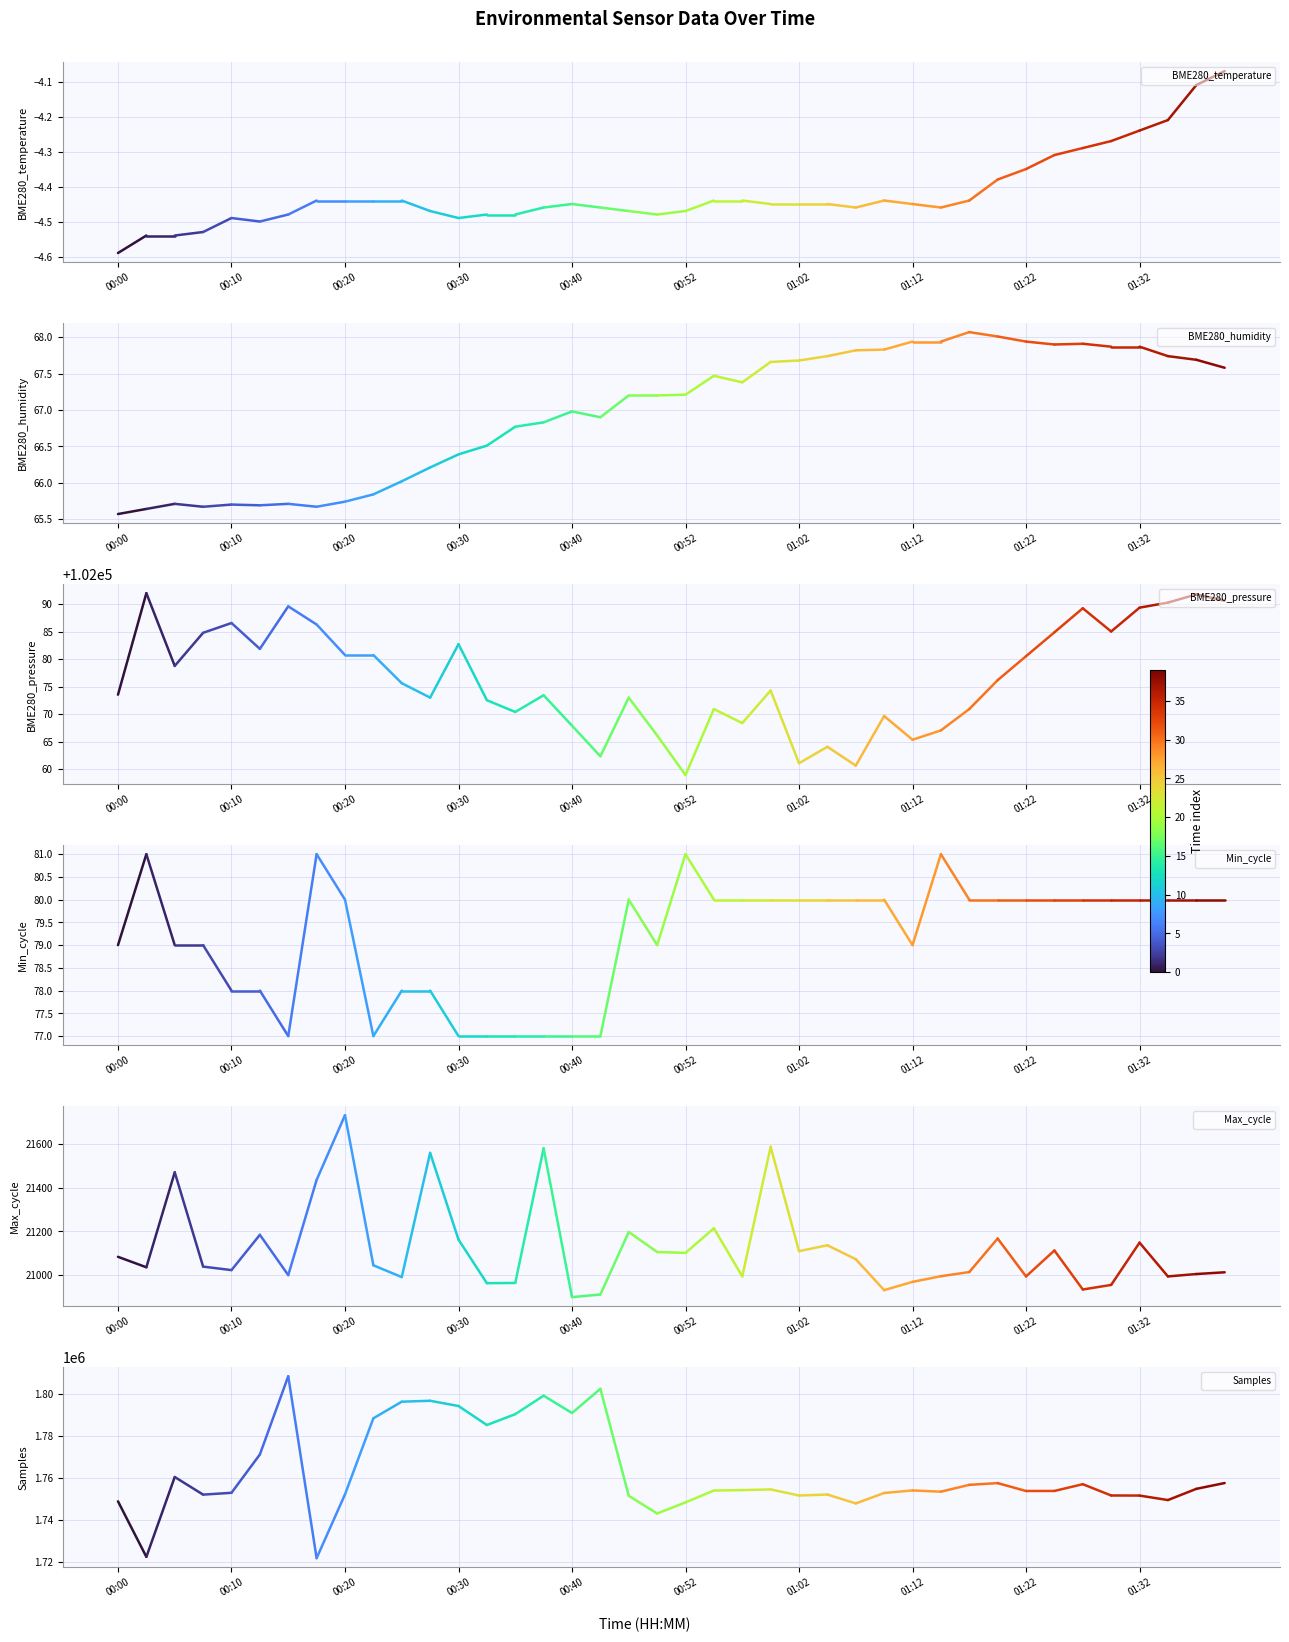

Is it true that BME280_temperature equals -7.9 at 00:40?

False